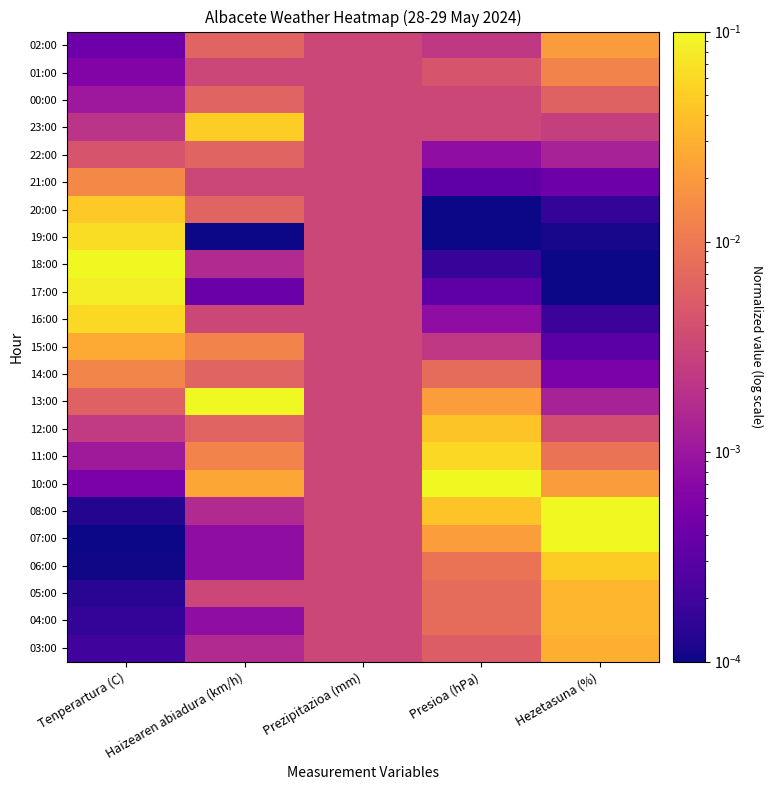

What is the total value across all series at Hezetasuna (%)?

0.4